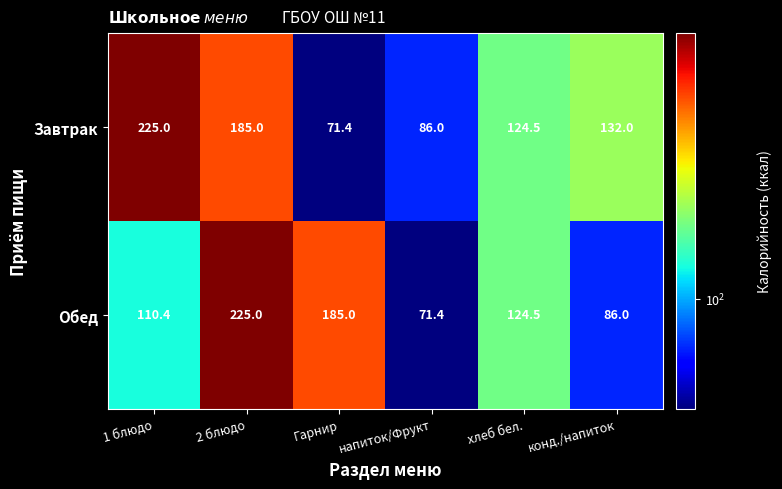

Rank the series at 2 блюдо from highest to lowest value.

Обед, Завтрак